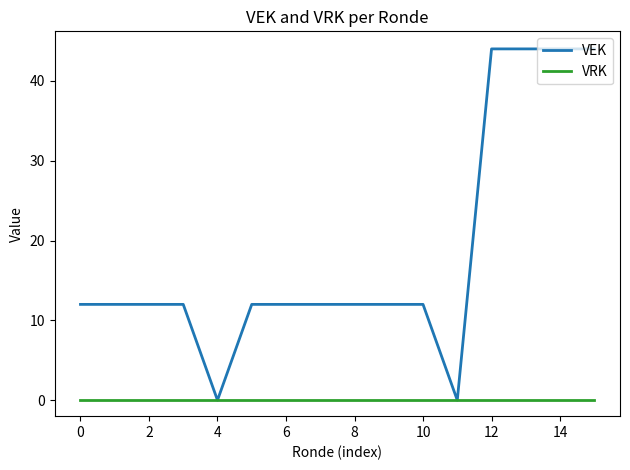

Reading right to left, transcribe all the data shown in this chart.

VEK: 44	44	44	44	0	12	12	12	12	12	12	0	12	12	12	12
VRK: 0	0	0	0	0	0	0	0	0	0	0	0	0	0	0	0